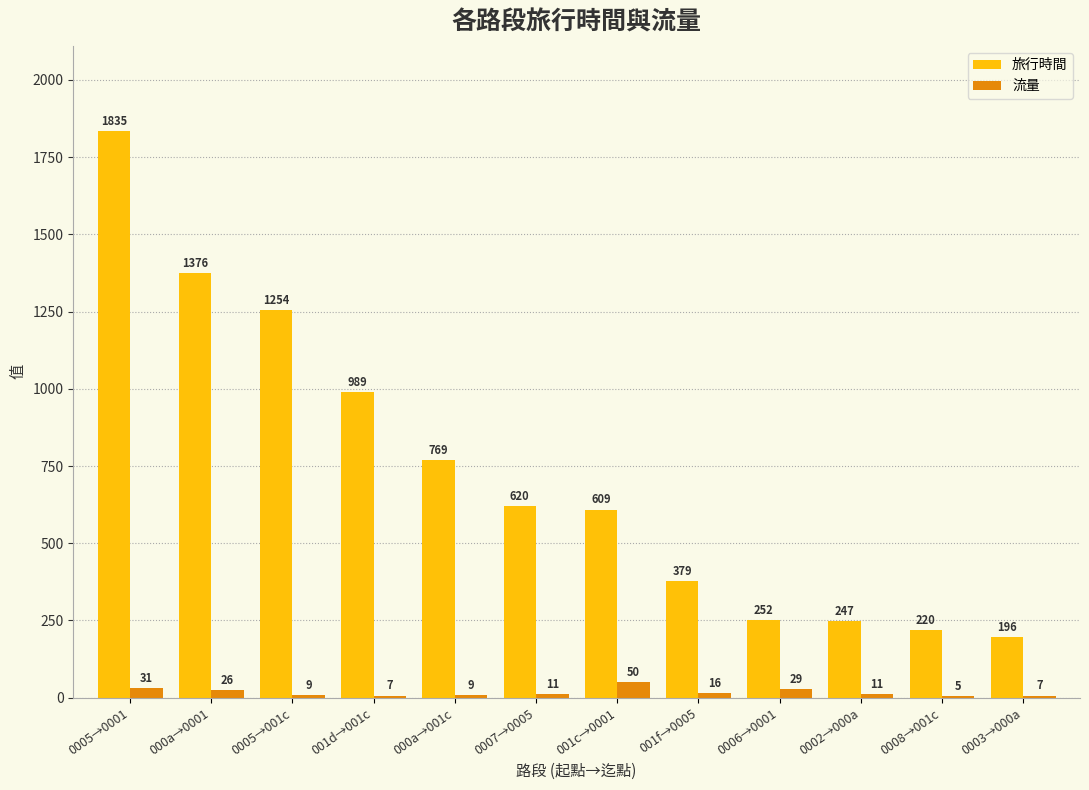

How many data points does each series have?

12